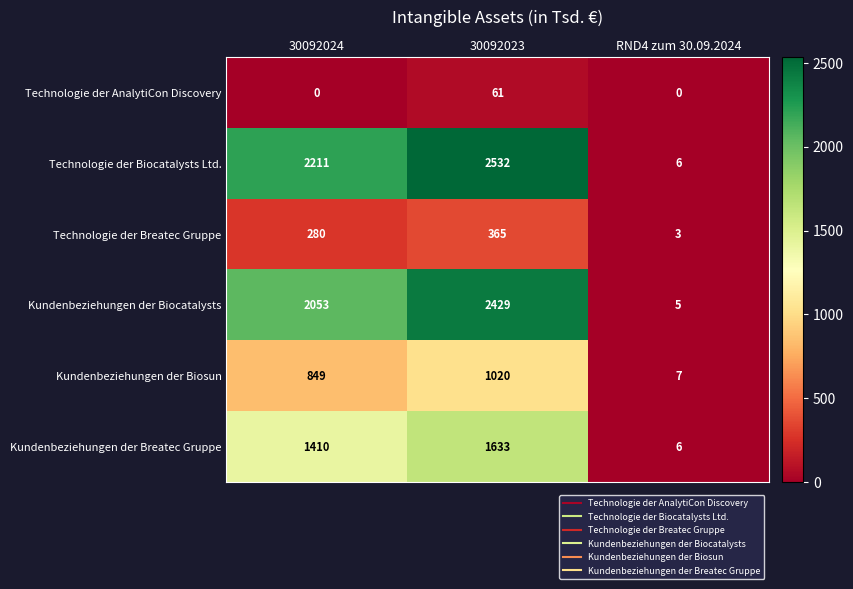

Is it true that Technologie der Breatec Gruppe equals 3 at RND4 zum 30.09.2024?

True